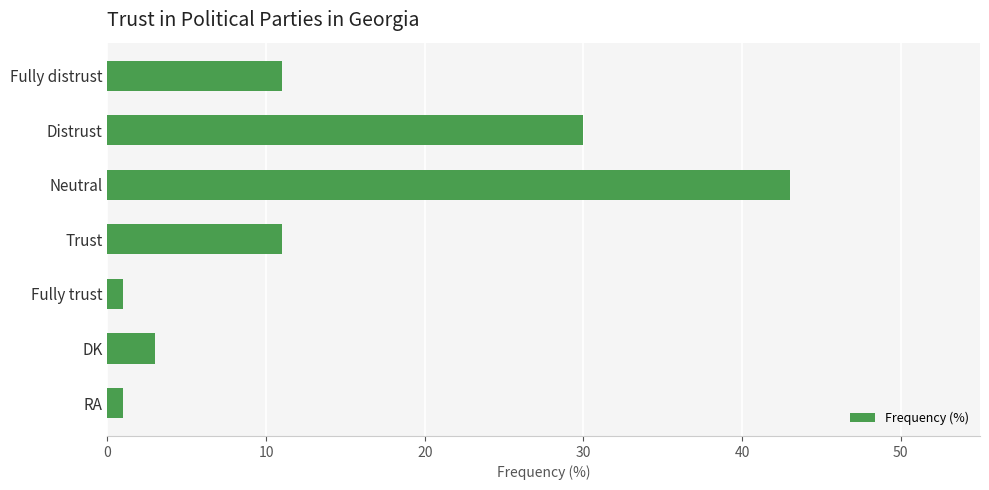

What is the sum of all values?

100